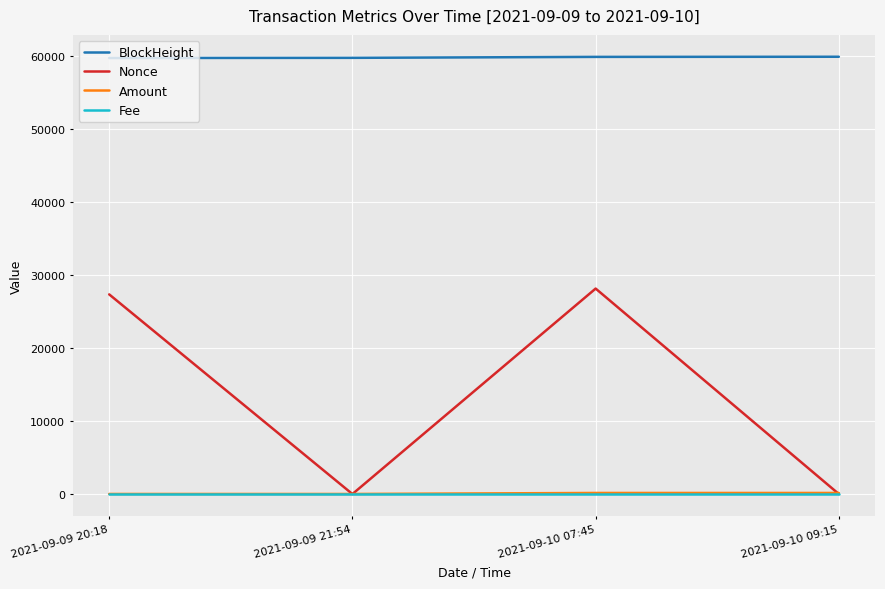

True or false: Nonce has more than 1 interior local peaks.

False